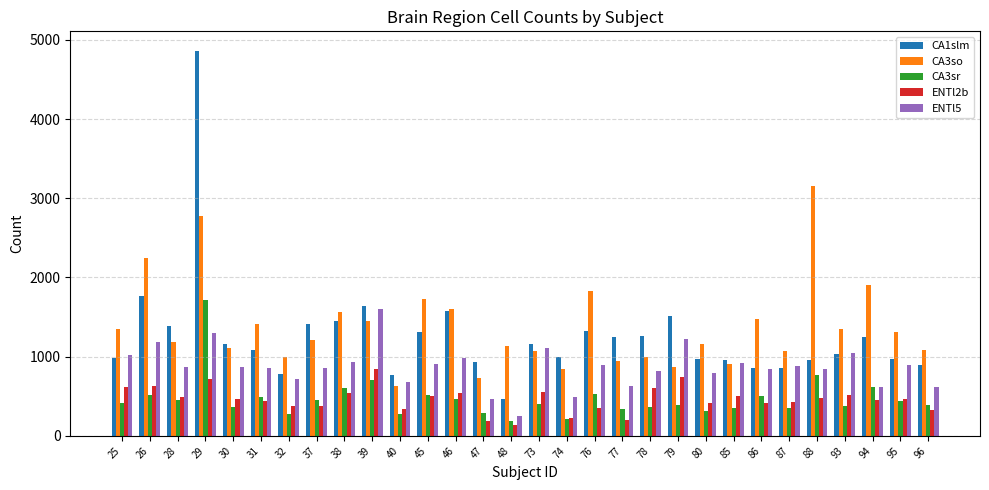

Which series has the largest range (max minus min)?

CA1slm